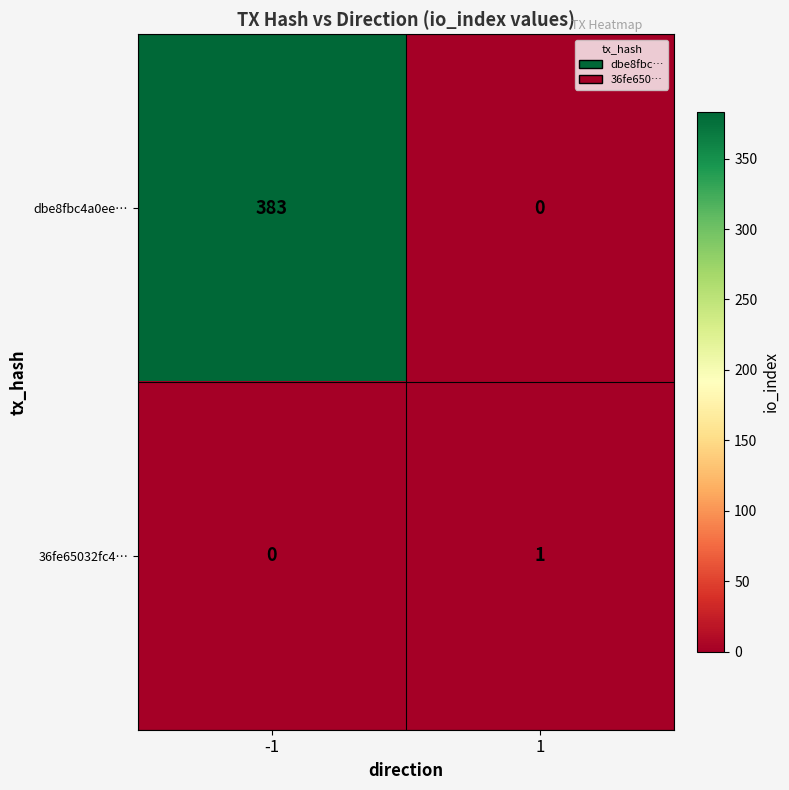

The 36fe65032fc4… series shows 1 at 1. True or false?

True